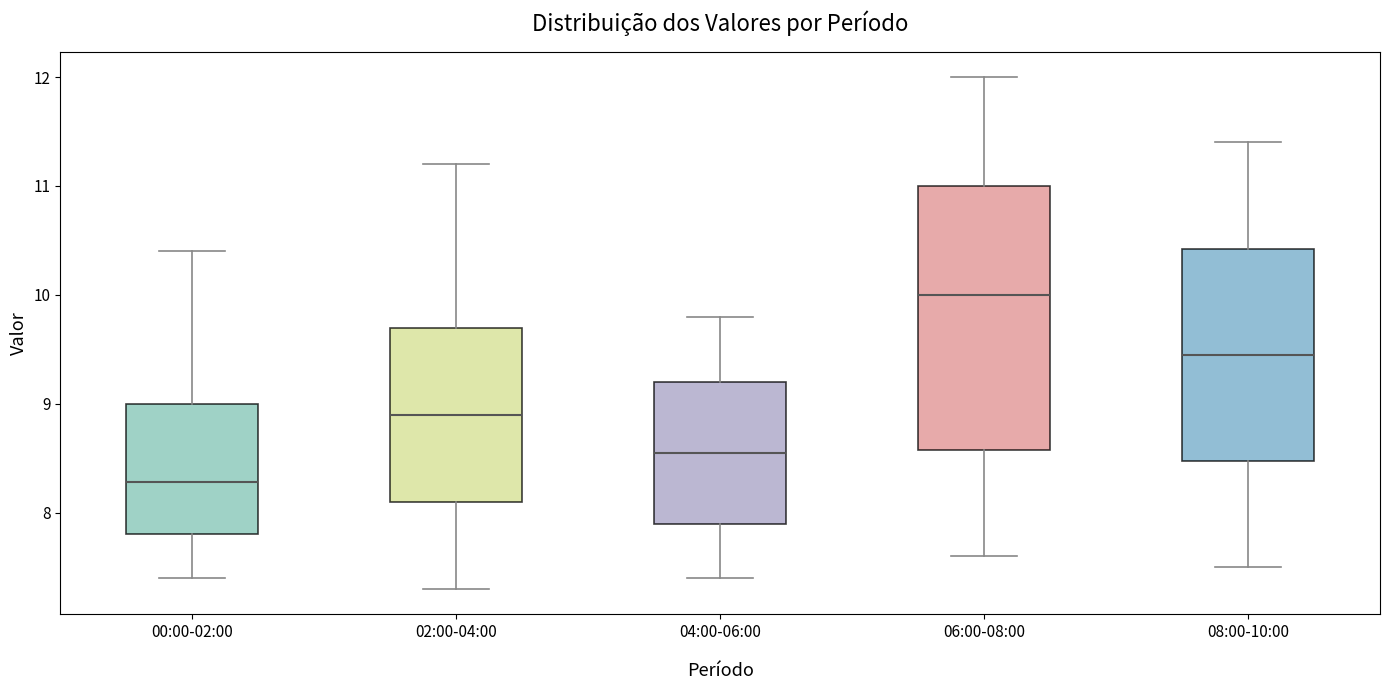

Reading left to right, read every box against the y-axis: the position of its median line, the range the box covers, and the ends of its whiskers. The values are not printed on the chart, so give them approximately, as read against the axis.

00:00-02:00: median 8.3, box 7.8 to 9.0, whiskers 7.4 to 10.4
02:00-04:00: median 8.9, box 8.1 to 9.7, whiskers 7.3 to 11.2
04:00-06:00: median 8.6, box 7.9 to 9.2, whiskers 7.4 to 9.8
06:00-08:00: median 10.0, box 8.6 to 11.0, whiskers 7.6 to 12.0
08:00-10:00: median 9.5, box 8.5 to 10.4, whiskers 7.5 to 11.4